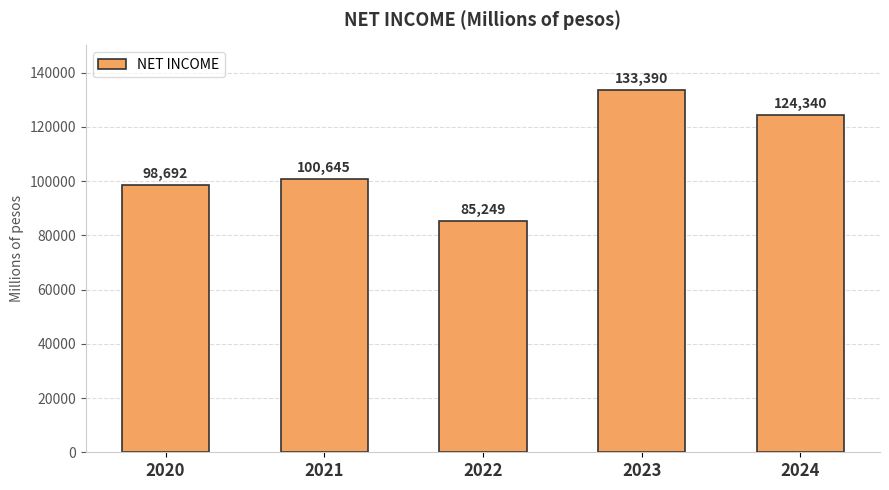

What is the sum of the values at 2021 and 2024?

224985